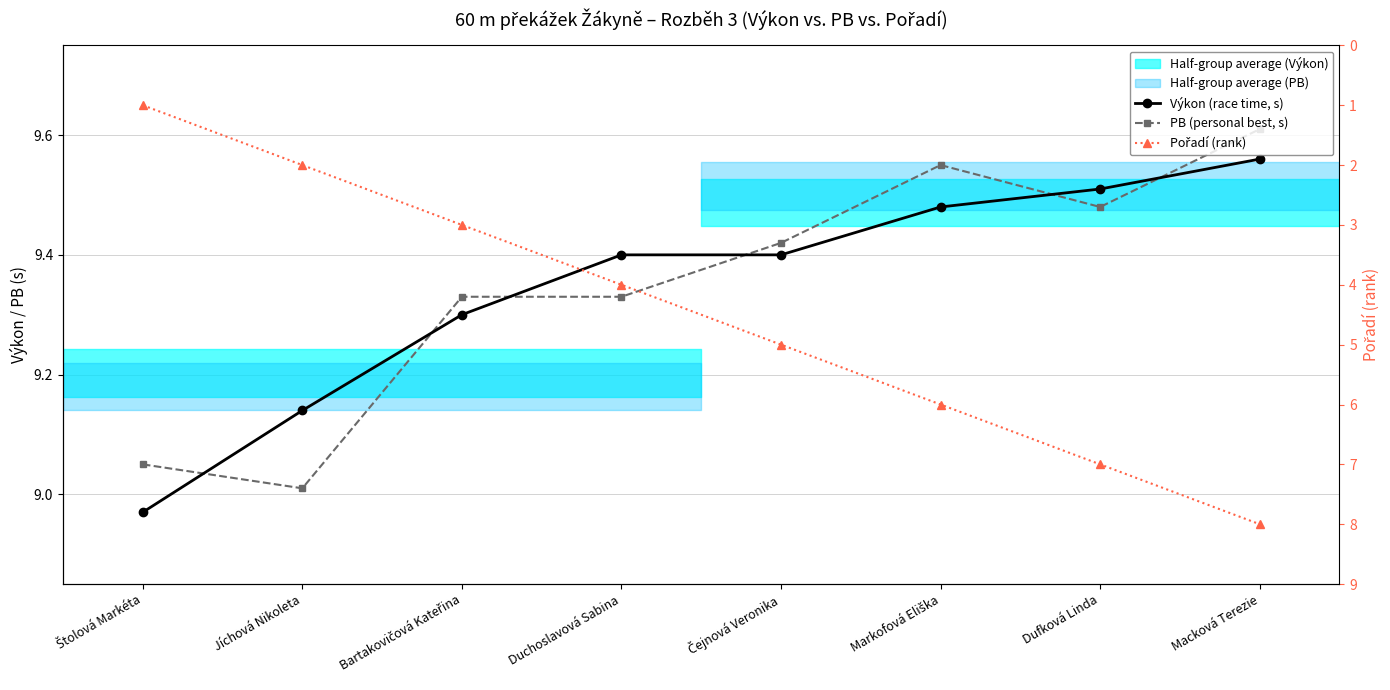

Is it true that PB (personal best, s) equals 9.1 at Štolová Markéta?

True